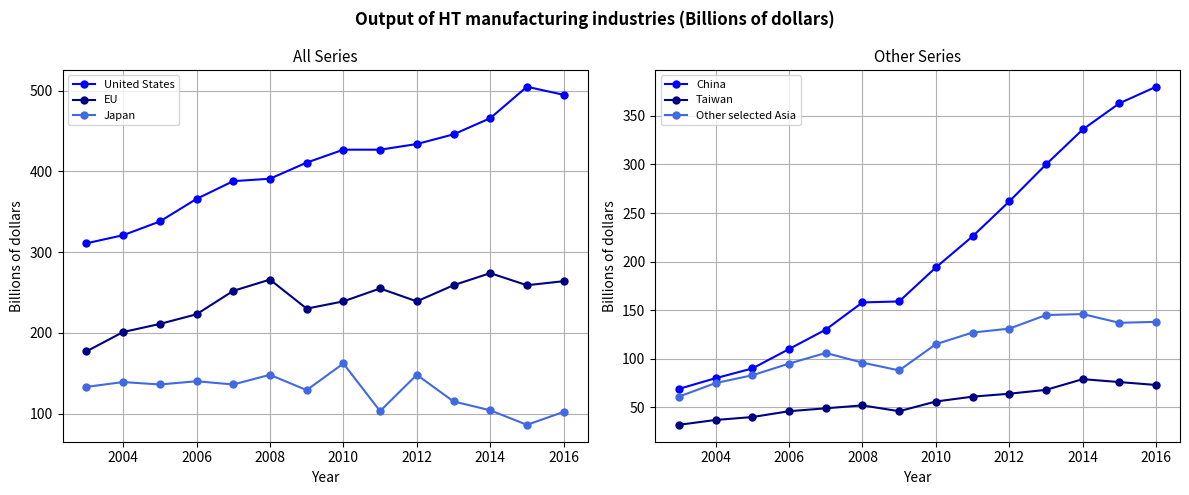

Count the number of data series in this chart.

6